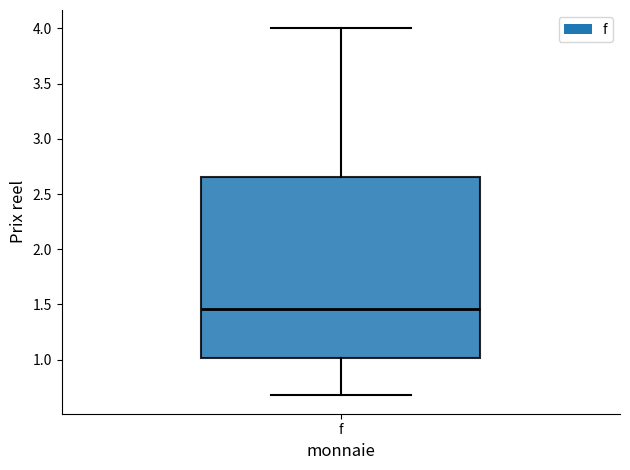

Read this box plot against the y-axis: the position of the median line, the range covered by the box, and the ends of both whiskers. The values are not printed on the chart, so give them approximately, as read against the axis.

median 1.45, box 1.00 to 2.65, whiskers 0.70 to 4.00